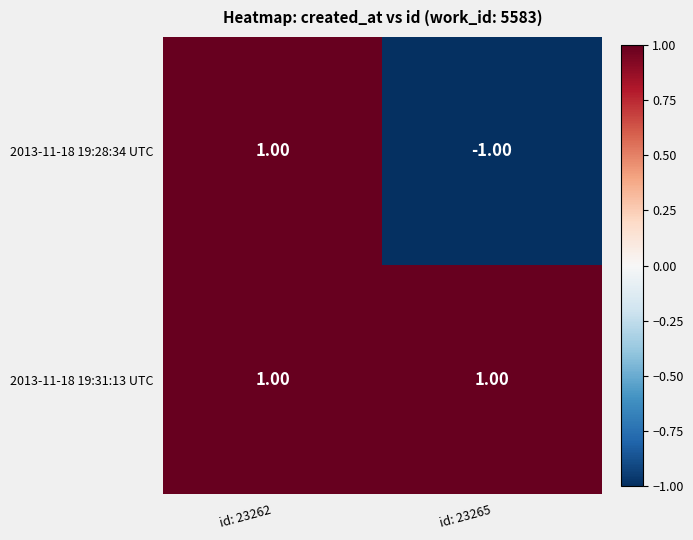

At id: 23265, list the series in order from largest to smallest.

2013-11-18 19:31:13 UTC, 2013-11-18 19:28:34 UTC